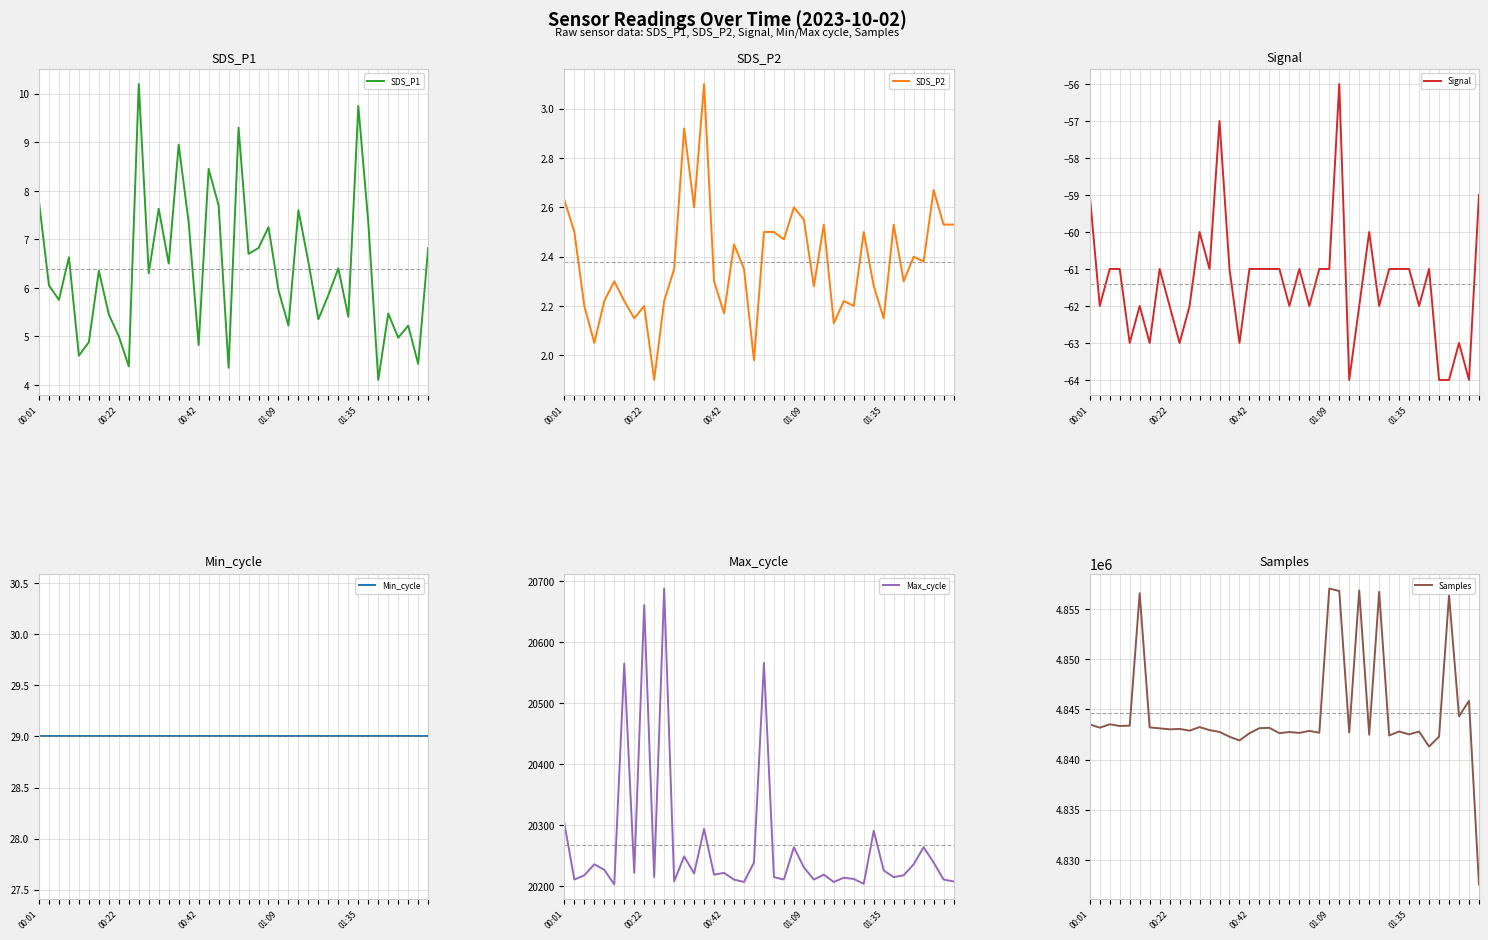

Is it true that SDS_P1 equals 7.8 at 00:01?

True